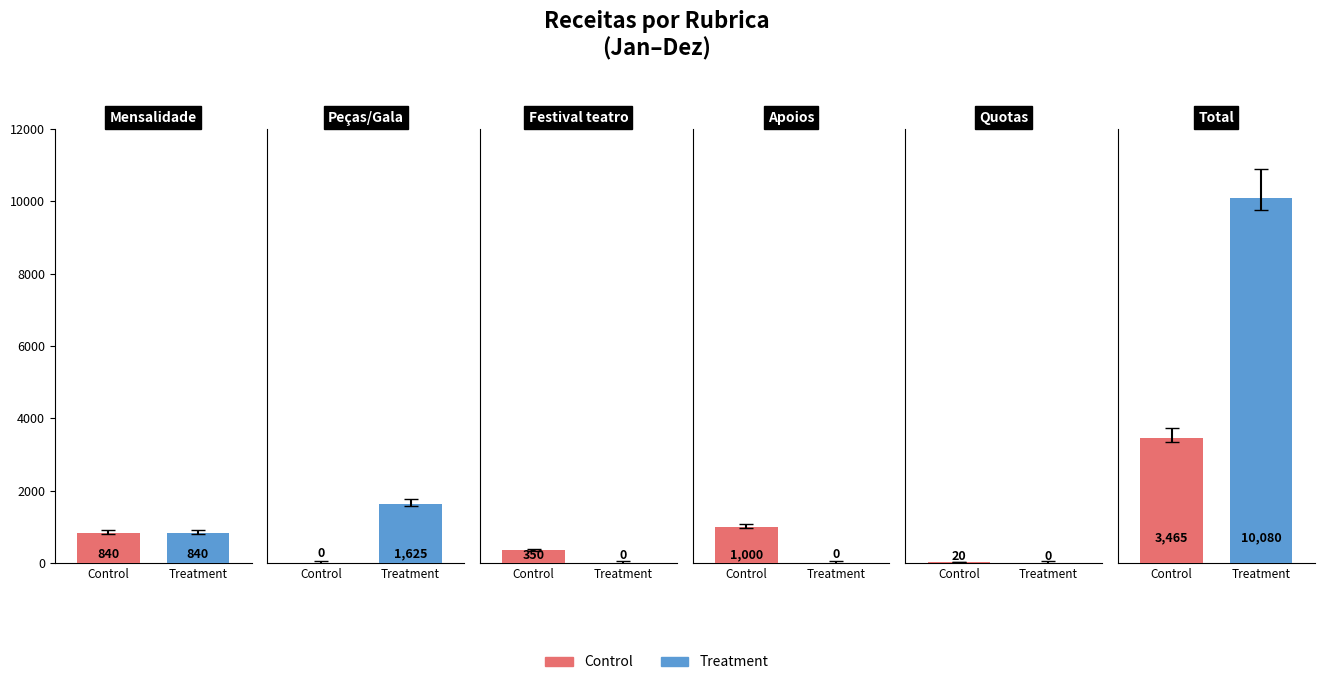

What position from the left is Festival teatro?

3